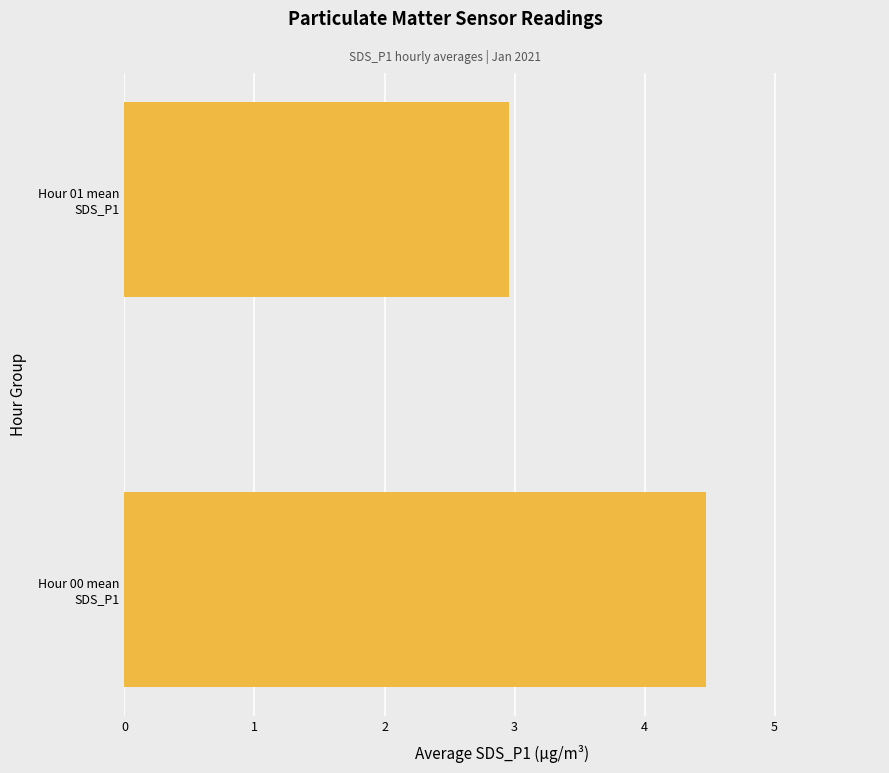

How many data points does each series have?

2